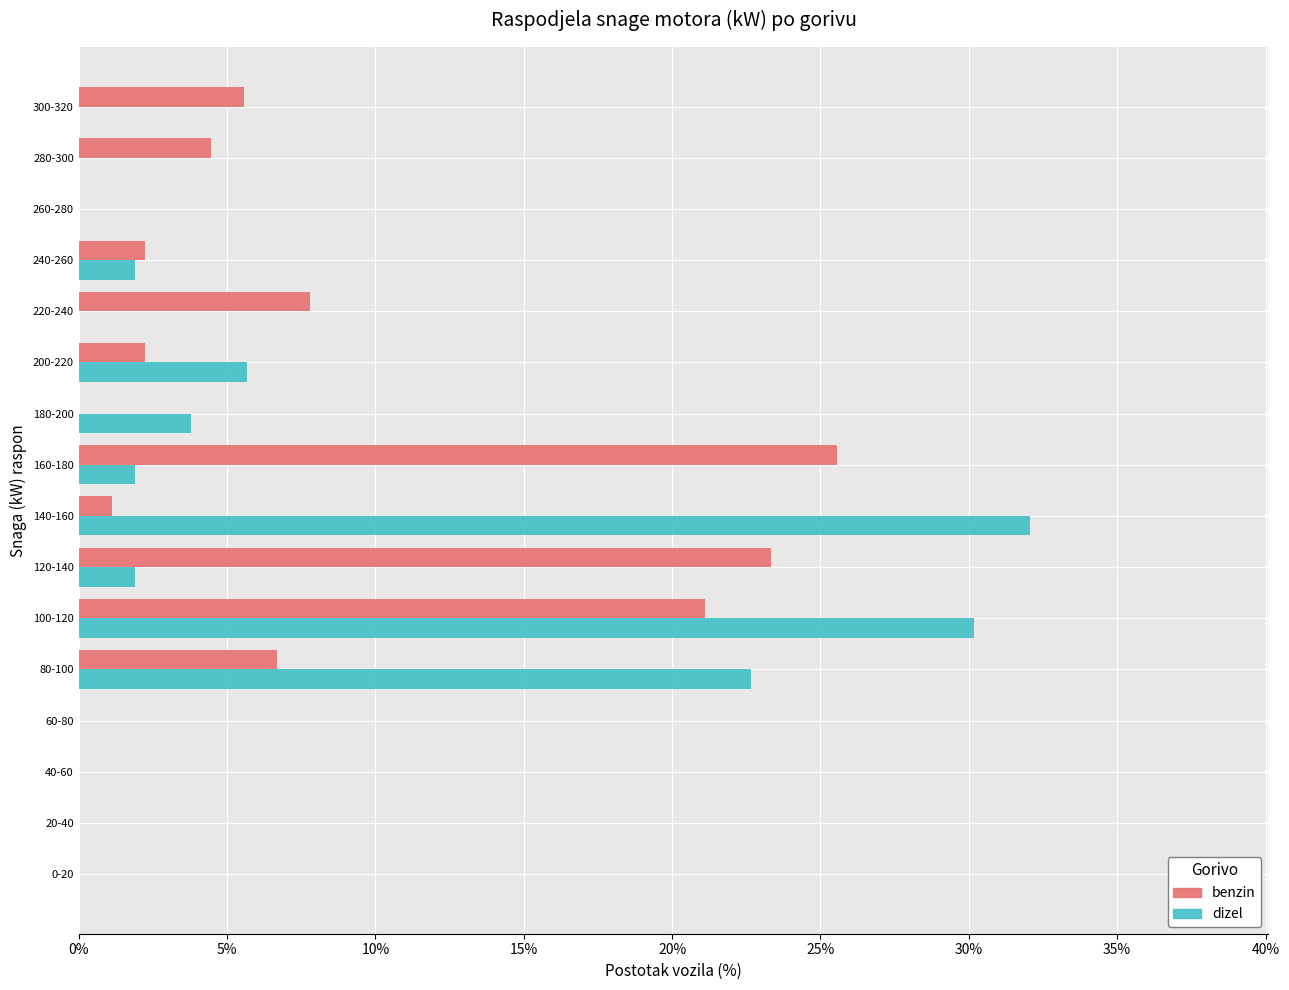

Where is benzin nearest to the value 12?

220-240